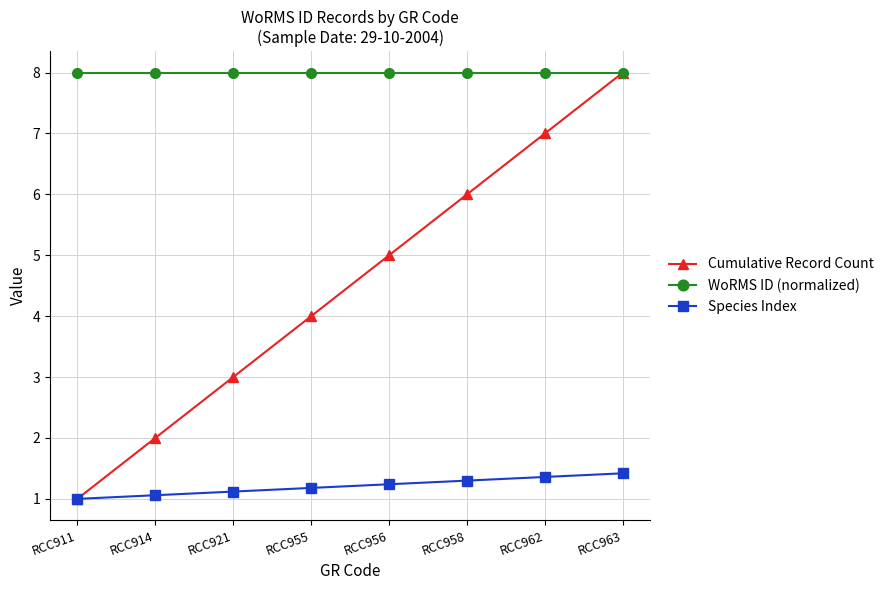

Reading left to right, list all the values displayed in this chart.

Cumulative Record Count: RCC911=1.0	RCC914=2.0	RCC921=3.0	RCC955=4.0	RCC956=5.0	RCC958=6.0	RCC962=7.0	RCC963=8.0
WoRMS ID (normalized): RCC911=8.0	RCC914=8.0	RCC921=8.0	RCC955=8.0	RCC956=8.0	RCC958=8.0	RCC962=8.0	RCC963=8.0
Species Index: RCC911=1.0	RCC914=1.1	RCC921=1.1	RCC955=1.2	RCC956=1.2	RCC958=1.3	RCC962=1.4	RCC963=1.4